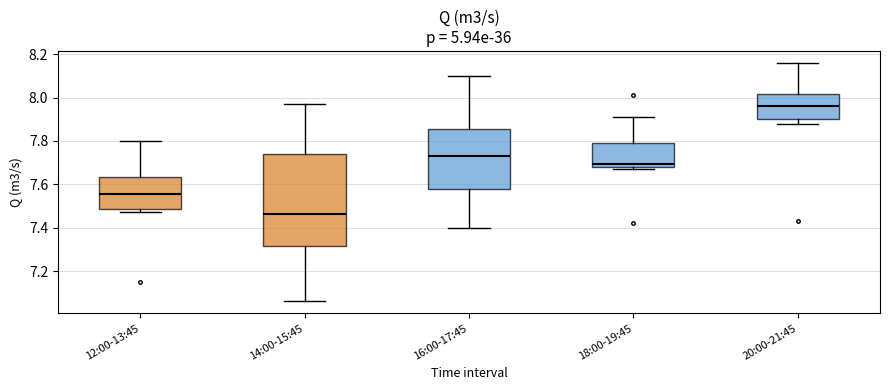

Reading left to right, read every box against the y-axis: the position of its median line, the range the box covers, and the ends of its whiskers. The values are not printed on the chart, so give them approximately, as read against the axis.

12:00-13:45: median 7.56, box 7.48 to 7.64, whiskers 7.48 (just below the box's lower edge) to 7.80
14:00-15:45: median 7.46, box 7.32 to 7.74, whiskers 7.06 to 7.98
16:00-17:45: median 7.74, box 7.58 to 7.86, whiskers 7.40 to 8.10
18:00-19:45: median 7.70, box 7.68 to 7.80, whiskers 7.68 (just below the box's lower edge) to 7.92
20:00-21:45: median 7.96, box 7.90 to 8.02, whiskers 7.88 to 8.16